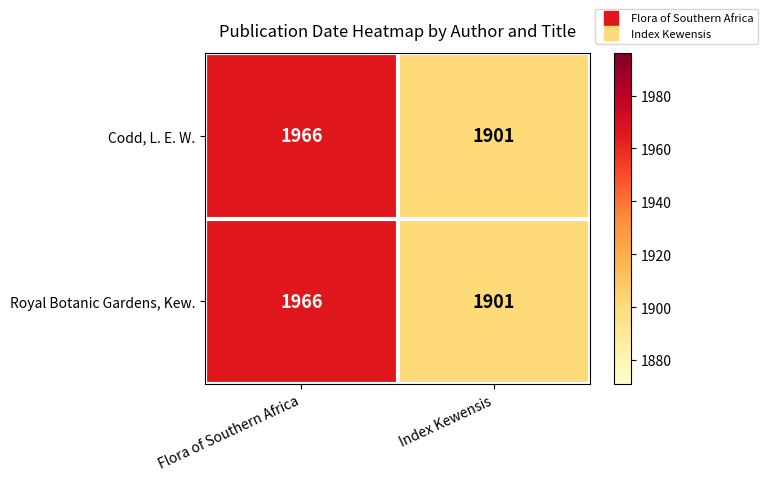

What is the greatest value displayed?

1966